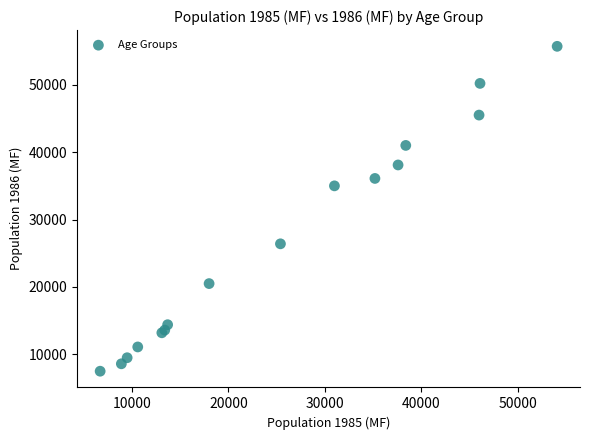

What Y value in the scatter plot is closest to 31600?

35000